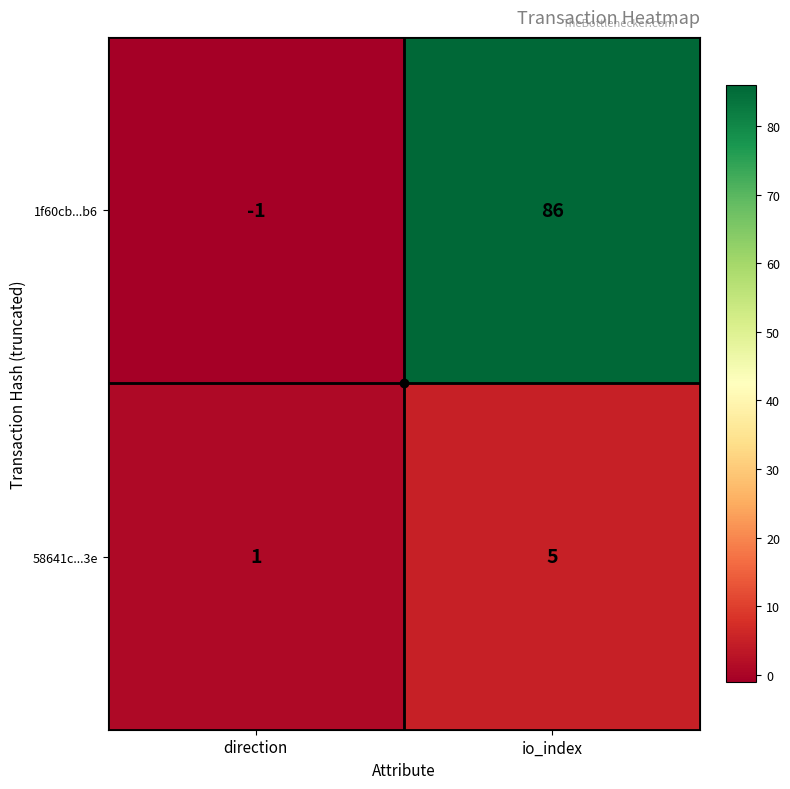

Which series changed the most between direction and io_index?

1f60cb...b6